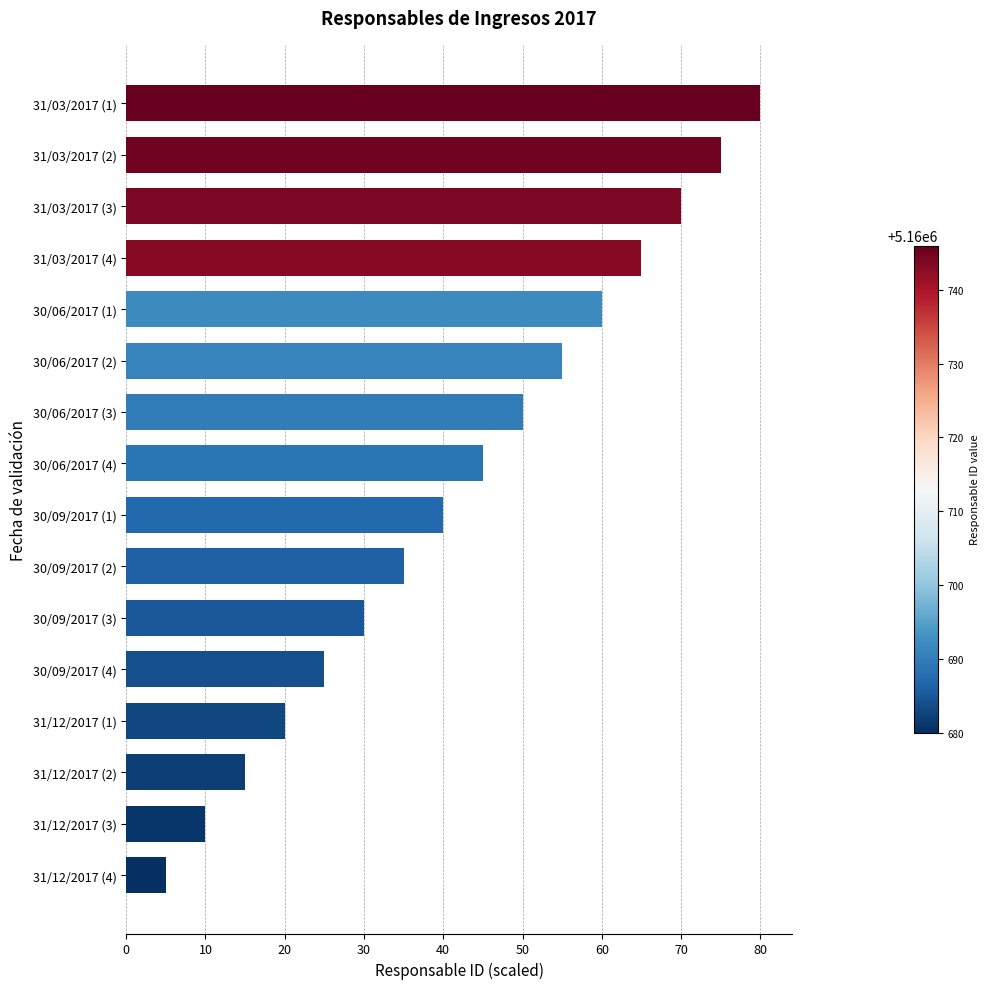

True or false: the data shows 5 at 31/12/2017 (4).

True